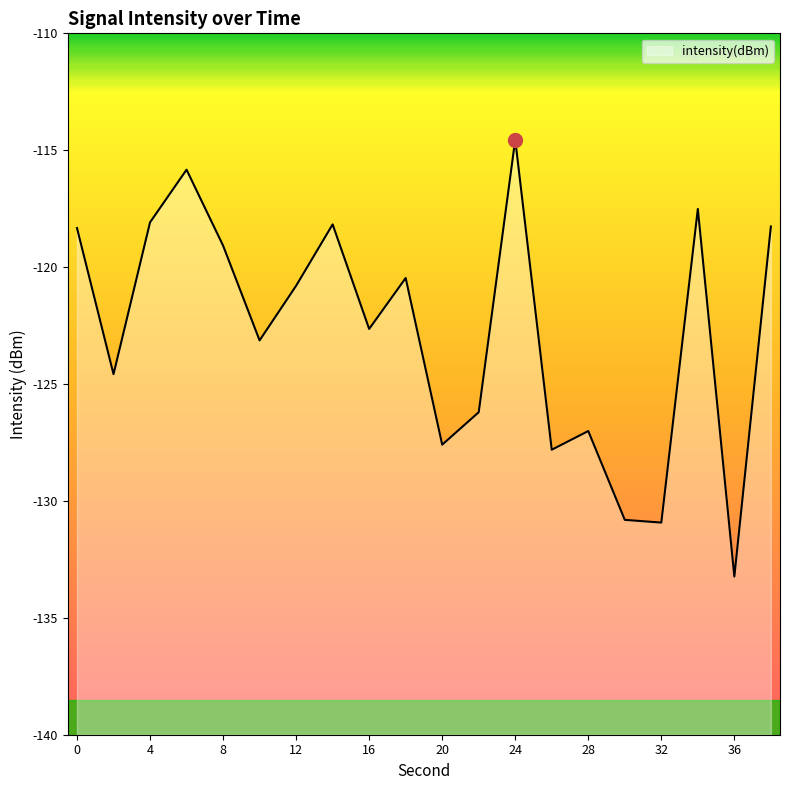

At which category does the chart reach its peak across all series?

24